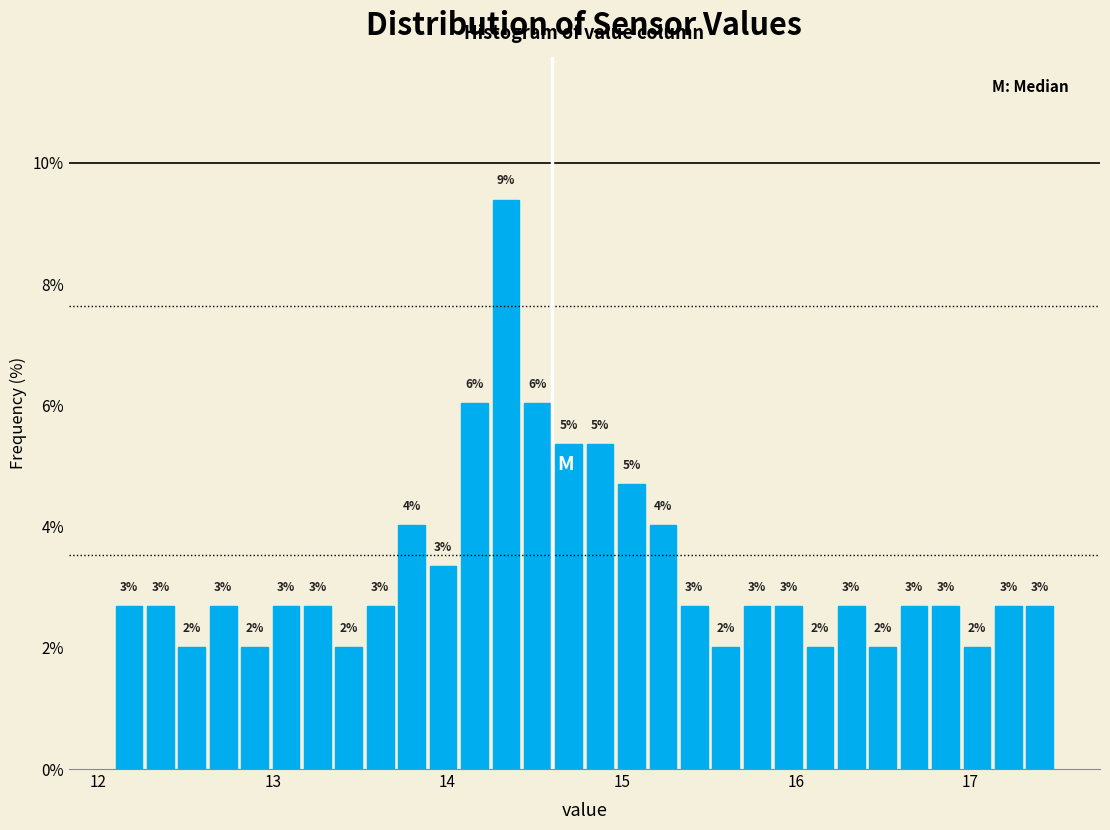

Read against the x-axis, roughly where is the centre of the tallest bar?

14.3